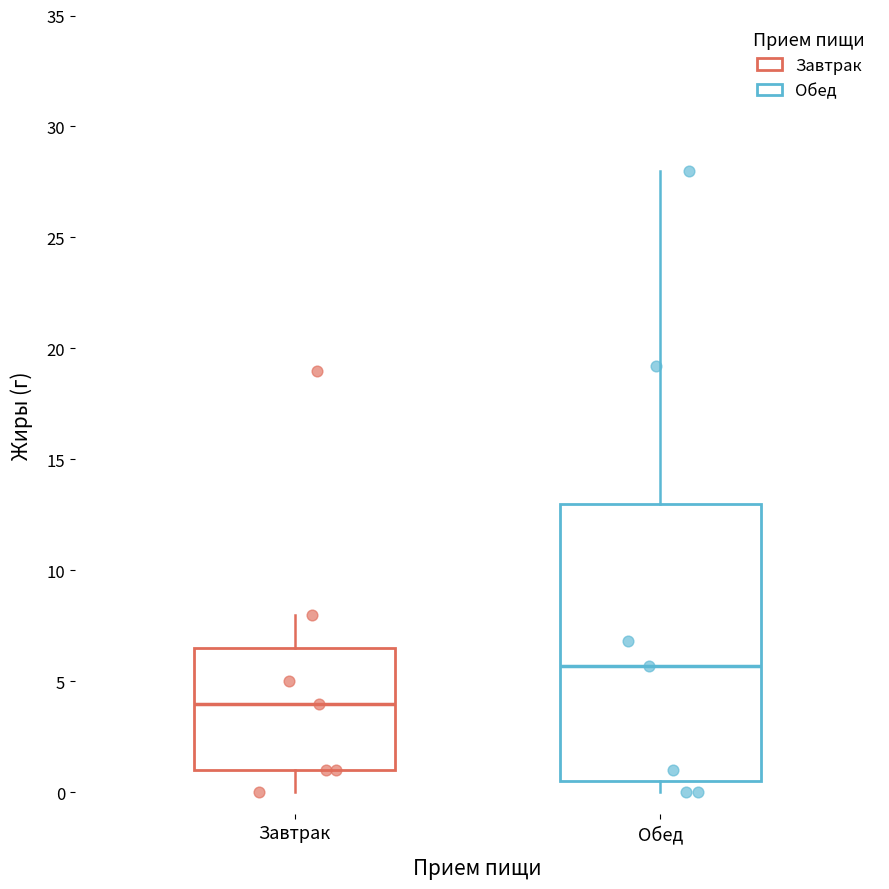

Where does the upper whisker of the box for Завтрак end on the y-axis? The values are not printed on the chart, so give them approximately, as read against the axis.

8.0